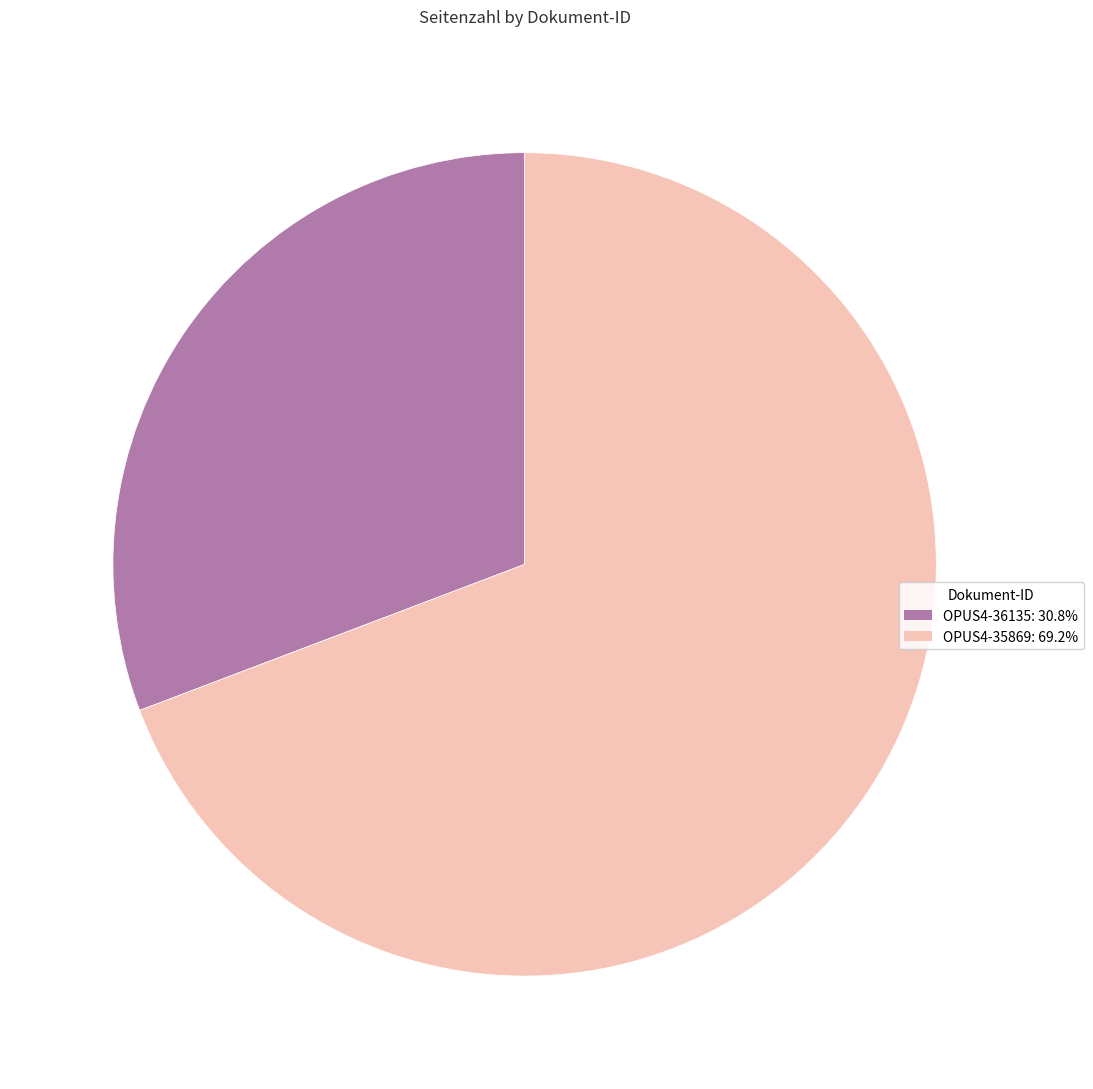

How many segments does this pie chart have?

2